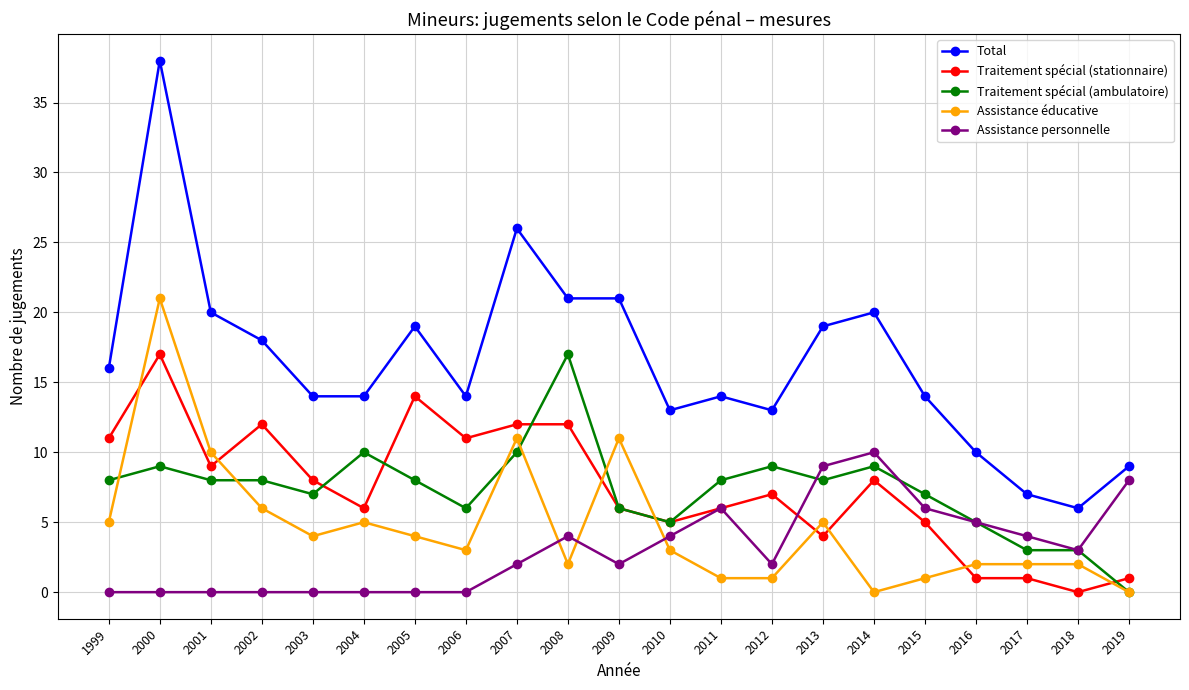

Reading left to right, transcribe all the data shown in this chart.

Total: 16	38	20	18	14	14	19	14	26	21	21	13	14	13	19	20	14	10	7	6	9
Traitement spécial (stationnaire): 11	17	9	12	8	6	14	11	12	12	6	5	6	7	4	8	5	1	1	0	1
Traitement spécial (ambulatoire): 8	9	8	8	7	10	8	6	10	17	6	5	8	9	8	9	7	5	3	3	0
Assistance éducative: 5	21	10	6	4	5	4	3	11	2	11	3	1	1	5	0	1	2	2	2	0
Assistance personnelle: 0	0	0	0	0	0	0	0	2	4	2	4	6	2	9	10	6	5	4	3	8